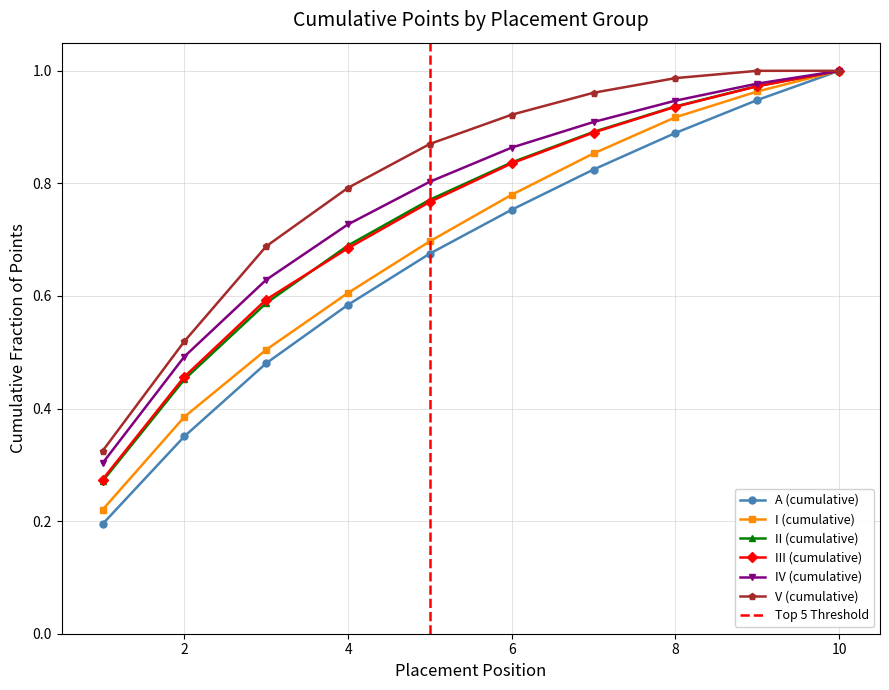

Between 8 and 10, which series saw the biggest shift?

I